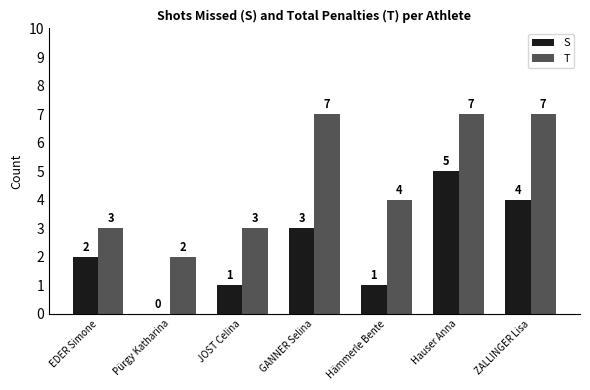

True or false: S has a value of 4 at ZALLINGER Lisa.

True